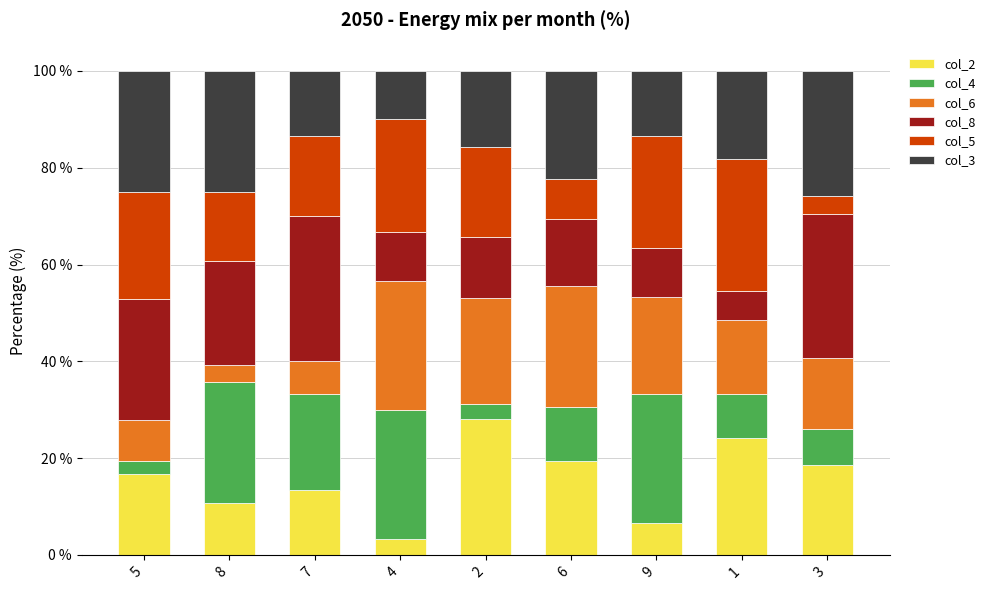

What is the total value across all series at 7?

100.0